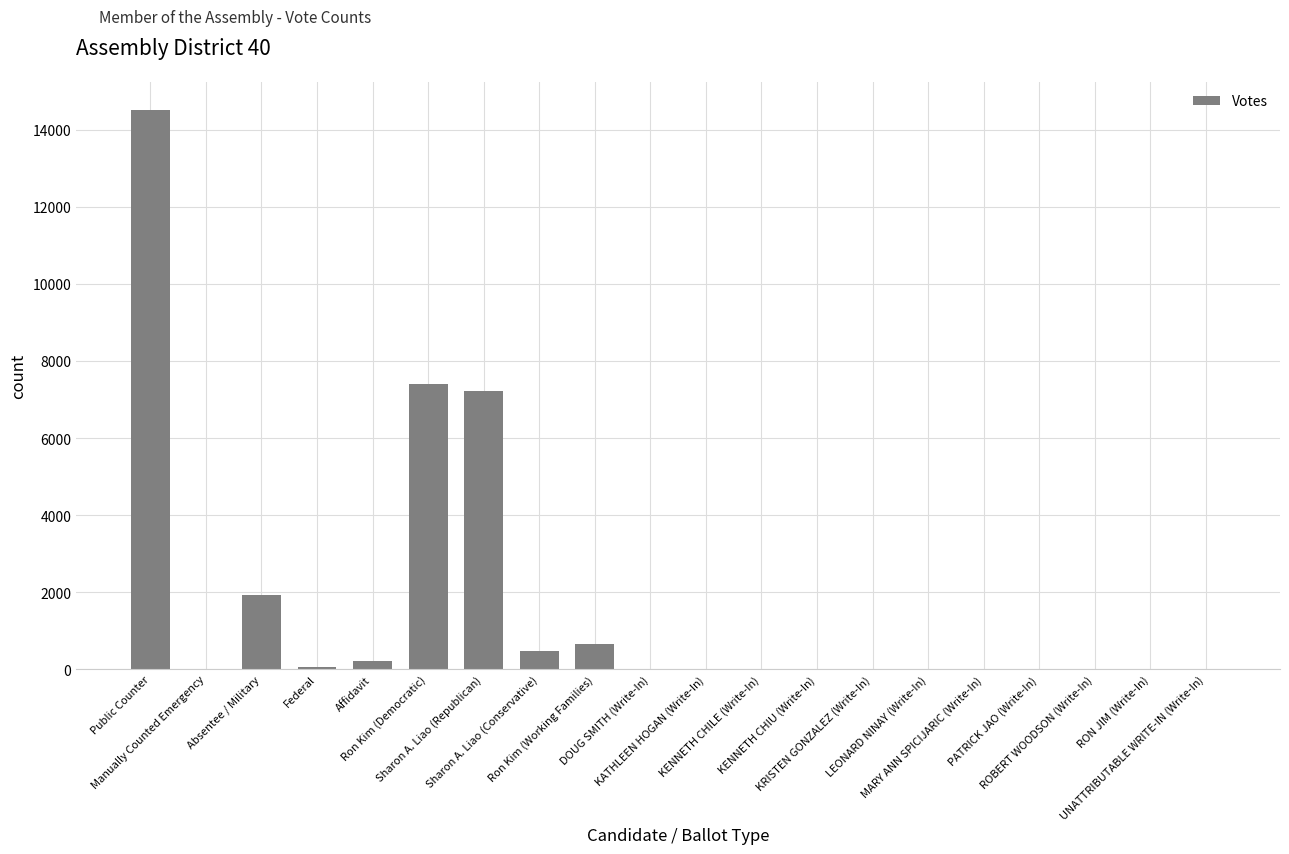

What is the greatest value displayed?

14517